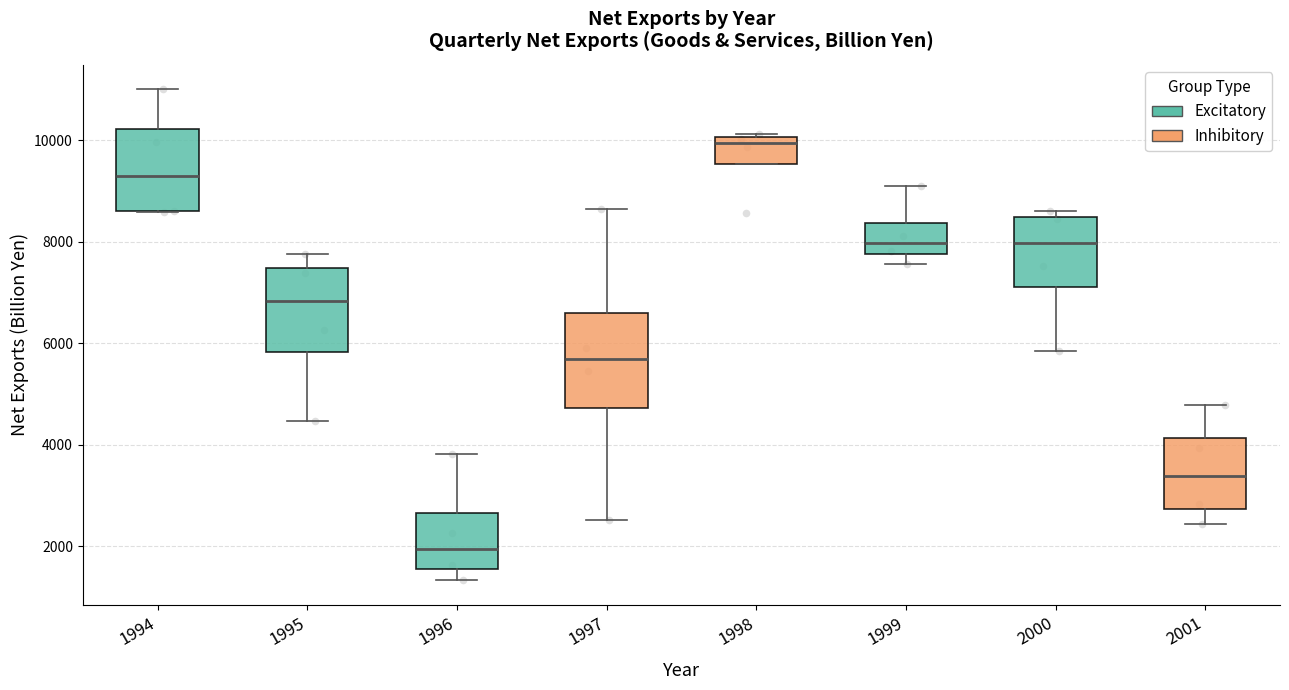

Comparing the boxes themselves (not the whiskers), which one is the tallest?

1997